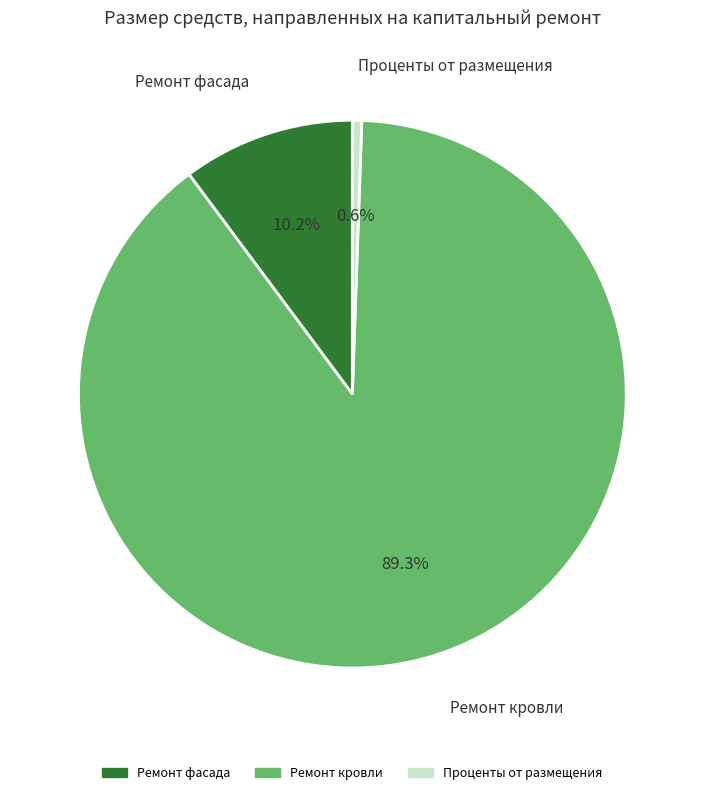

Is there any slice that represents more than half of the pie?

Yes